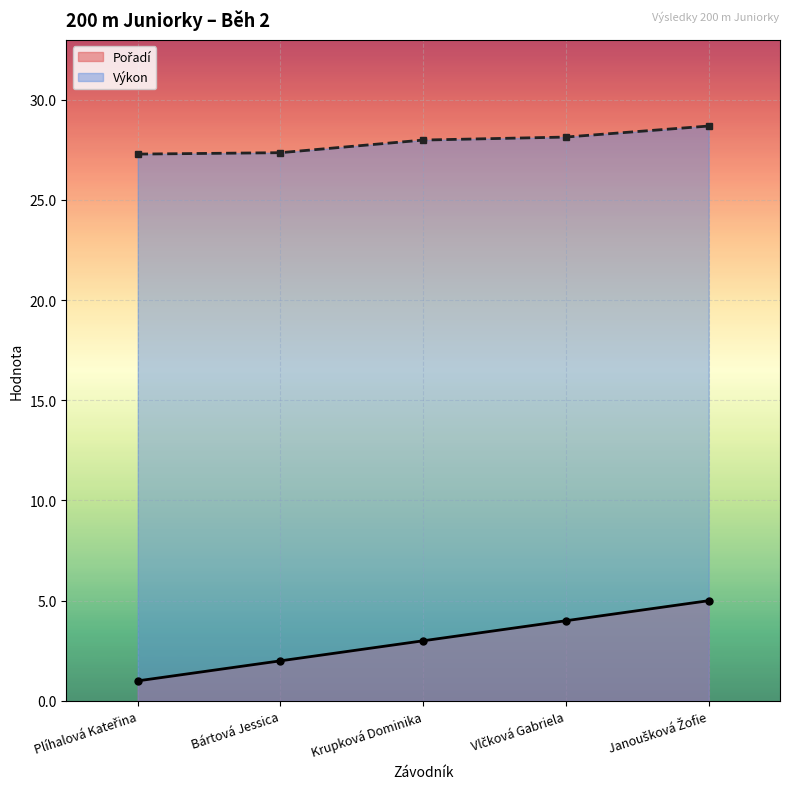

Where does the Pořadí series first go above 3?

Vlčková Gabriela